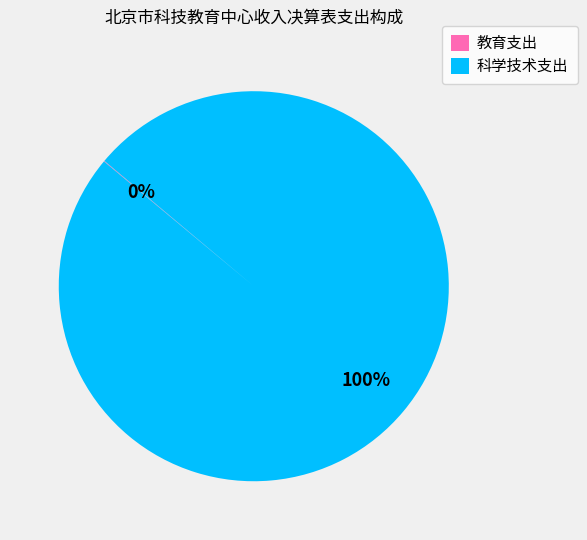

To the nearest percent, what is the average slice percentage?

50%